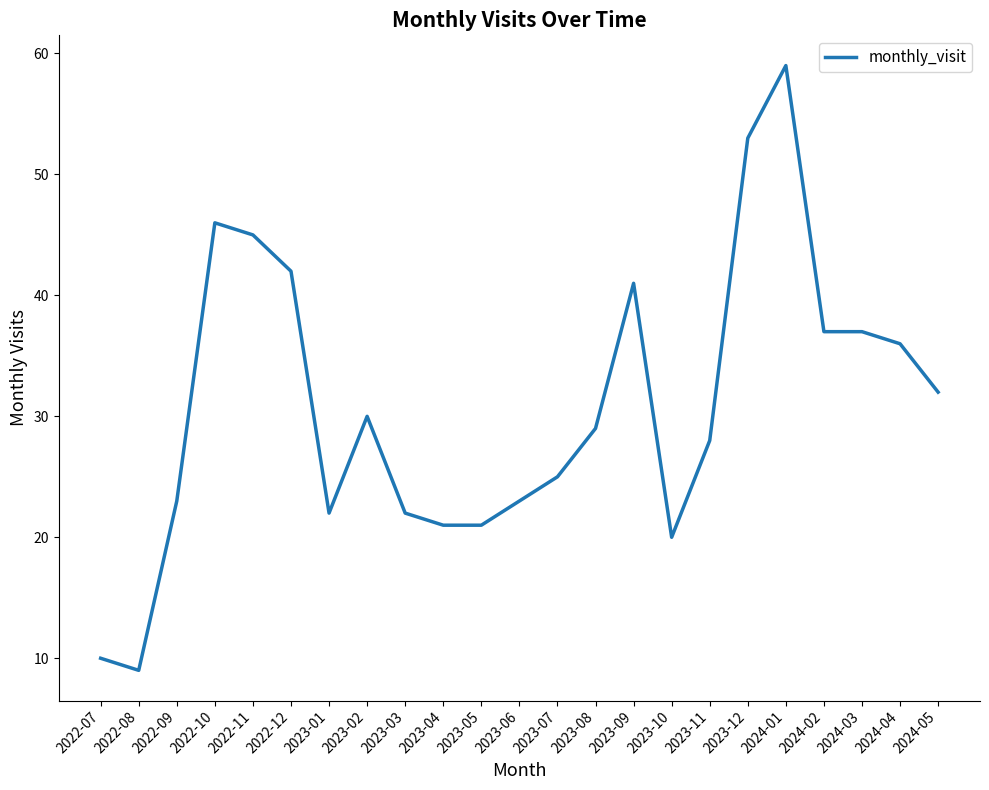

Reading left to right, transcribe all the data shown in this chart.

10	9	23	46	45	42	22	30	22	21	21	23	25	29	41	20	28	53	59	37	37	36	32